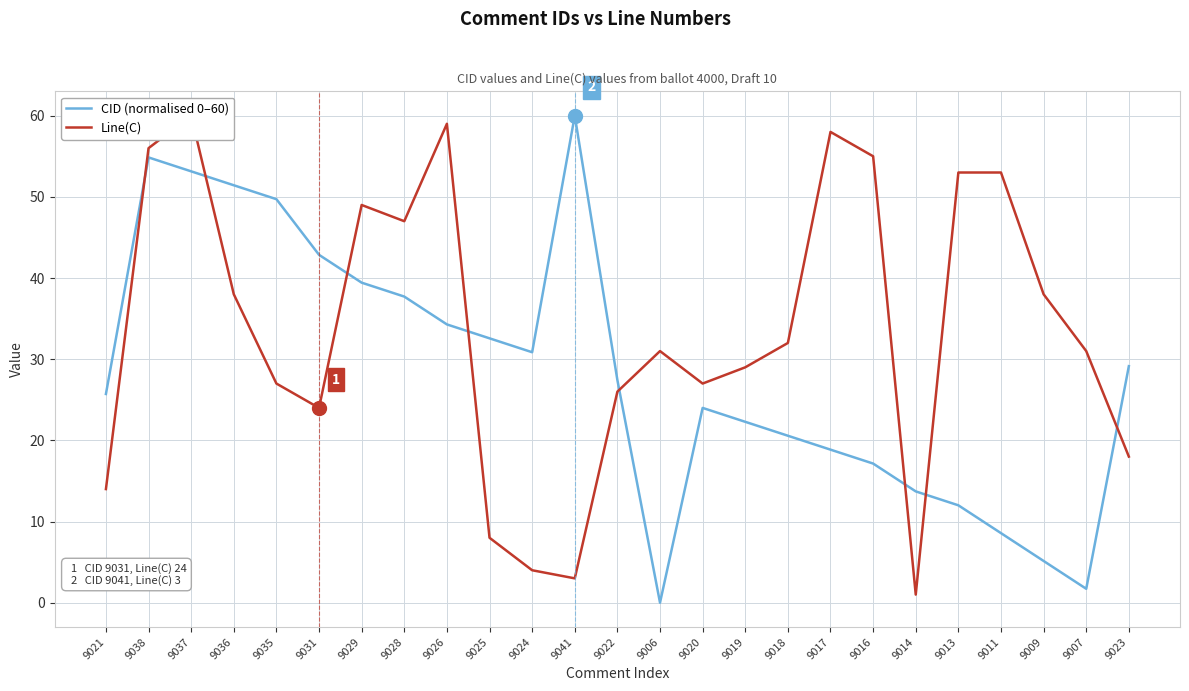

What is the difference between the highest and lowest values at 9011?

44.4